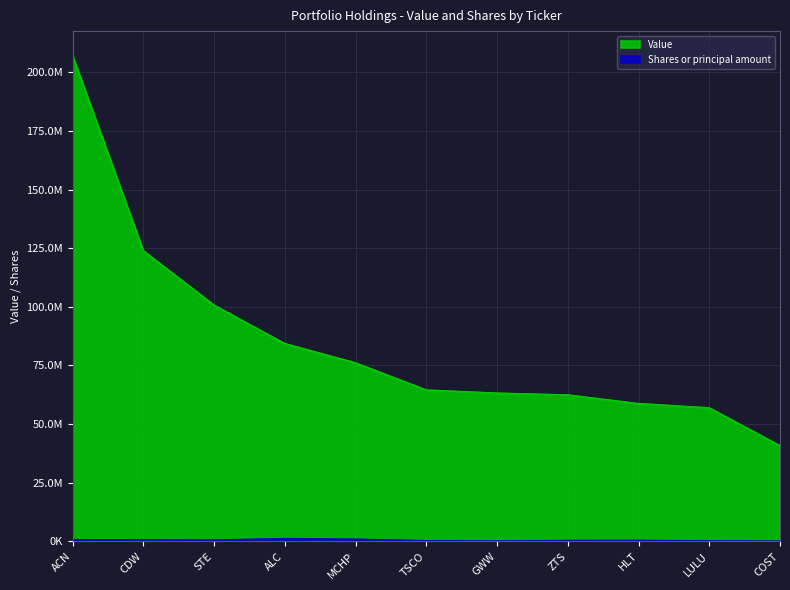

What is the label of the 1st point from the right?

COST